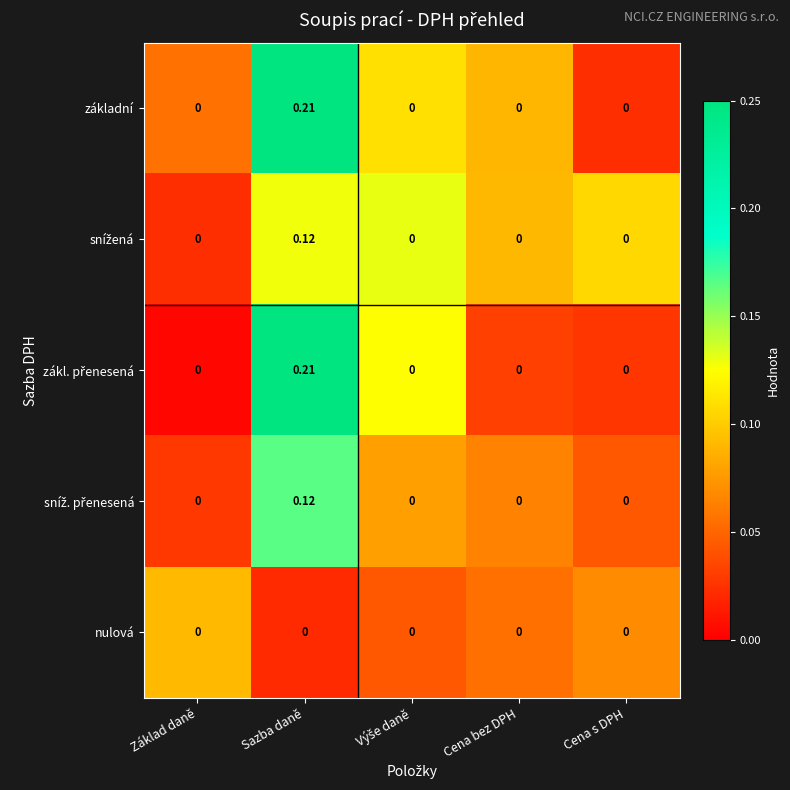

At which category is the sum across all series the highest?

Sazba daně